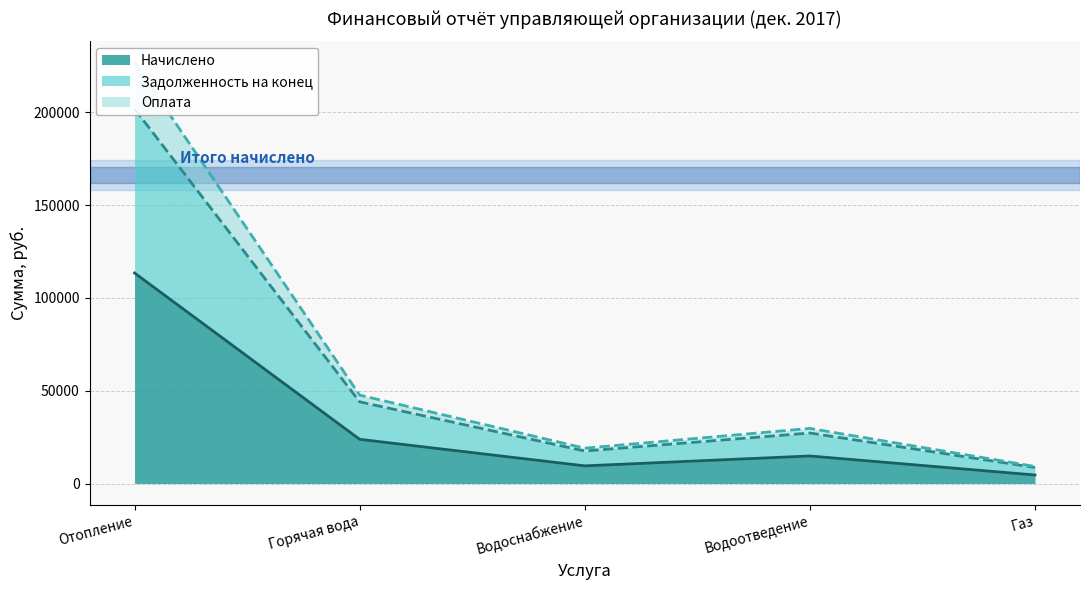

Reading right to left, what are all the values shown in this chart?

Начислено: Газ=4600.1	Водоотведение=14846.0	Водоснабжение=9519.3	Горячая вода=23817.6	Отопление=113407.1
Задолженность на конец: Газ=8652.8	Водоотведение=27209.2	Водоснабжение=17512.7	Горячая вода=44010.4	Отопление=201818.2
Оплата: Газ=9200.3	Водоотведение=29692.1	Водоснабжение=19038.5	Горячая вода=47635.2	Отопление=226814.2